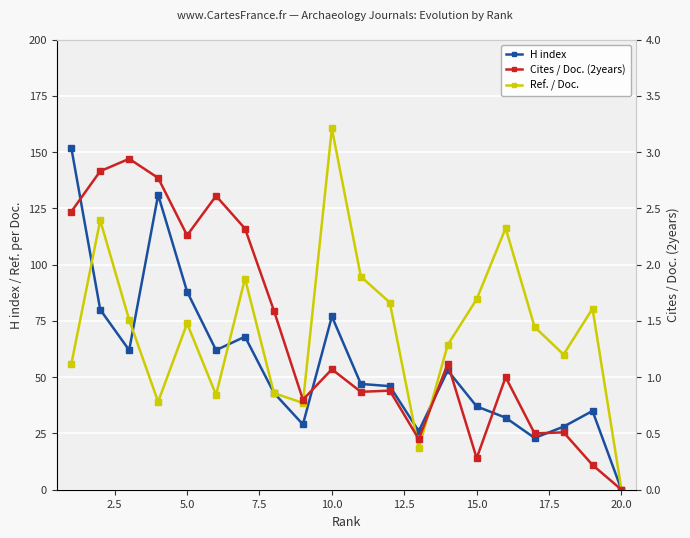

The H index series shows 15.6 at 16. True or false?

False